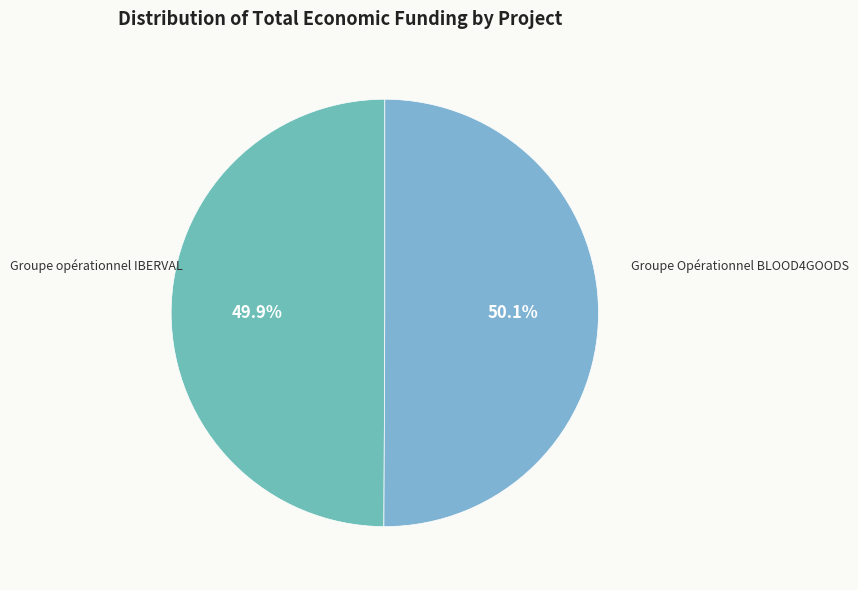

What is the ratio of the value at Groupe opérationnel IBERVAL to the value at Groupe Opérationnel BLOOD4GOODS?

1.0